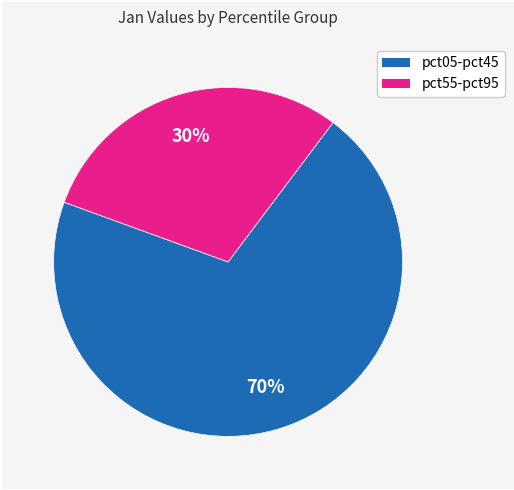

Is there any slice that represents more than half of the pie?

Yes